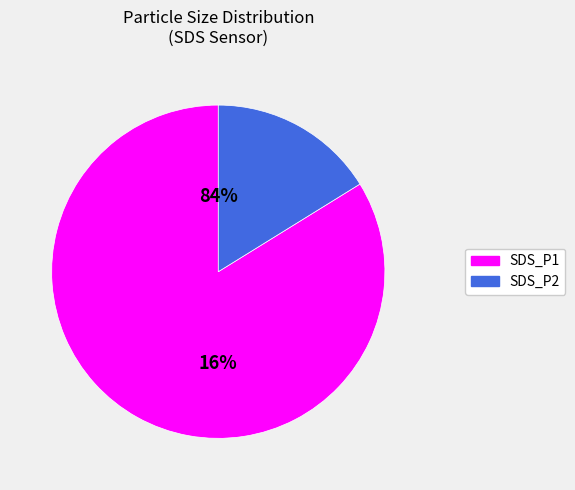

To the nearest percent, what is the difference between the largest and smallest slice percentages?

67%